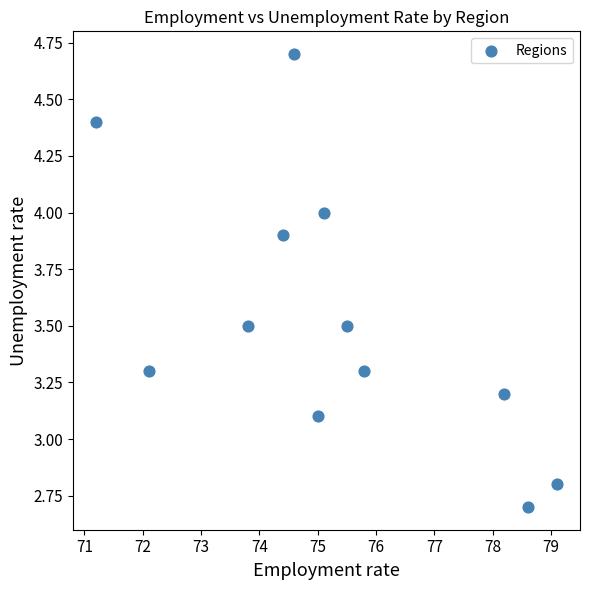

What Y value in the scatter plot is closest to 3?

3.1